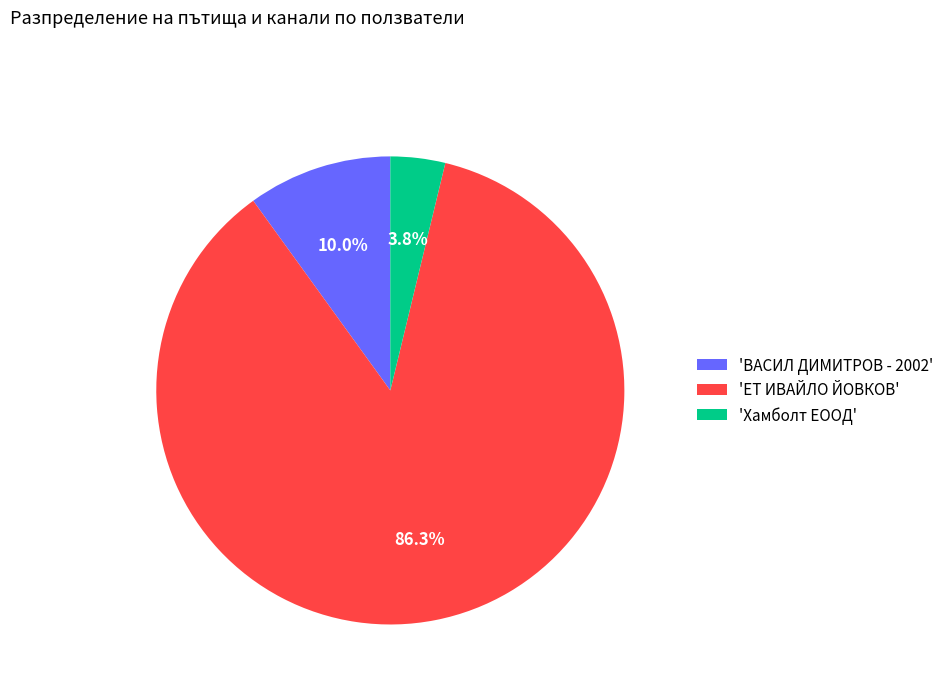

Which slice is the smallest?

'Хамболт ЕООД'